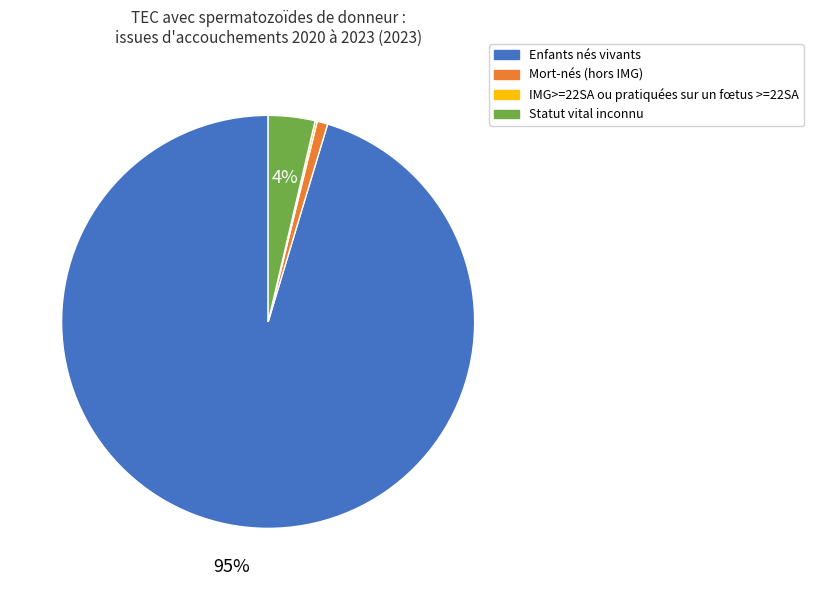

Which has a higher value, Statut vital inconnu or Mort-nés (hors IMG)?

Statut vital inconnu